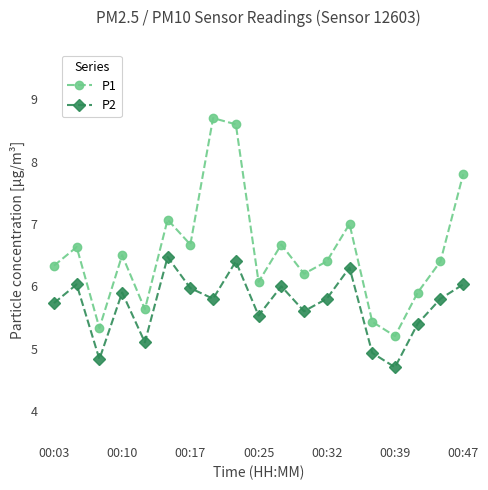

How many interior local peaks does the P1 series have?

6